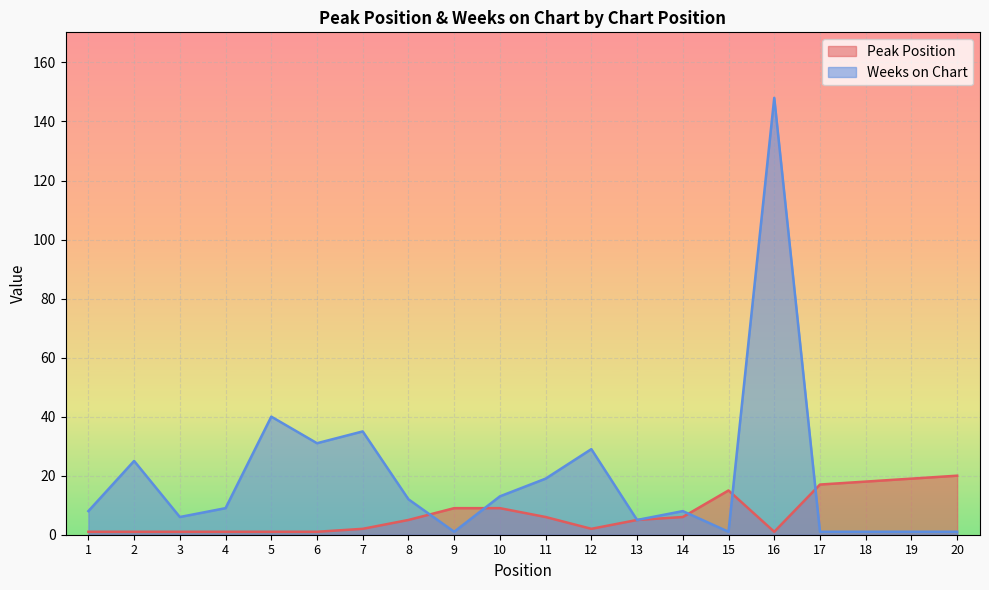

In Weeks on Chart, how many points are higher than both neighbors (excluding endpoints)?

6